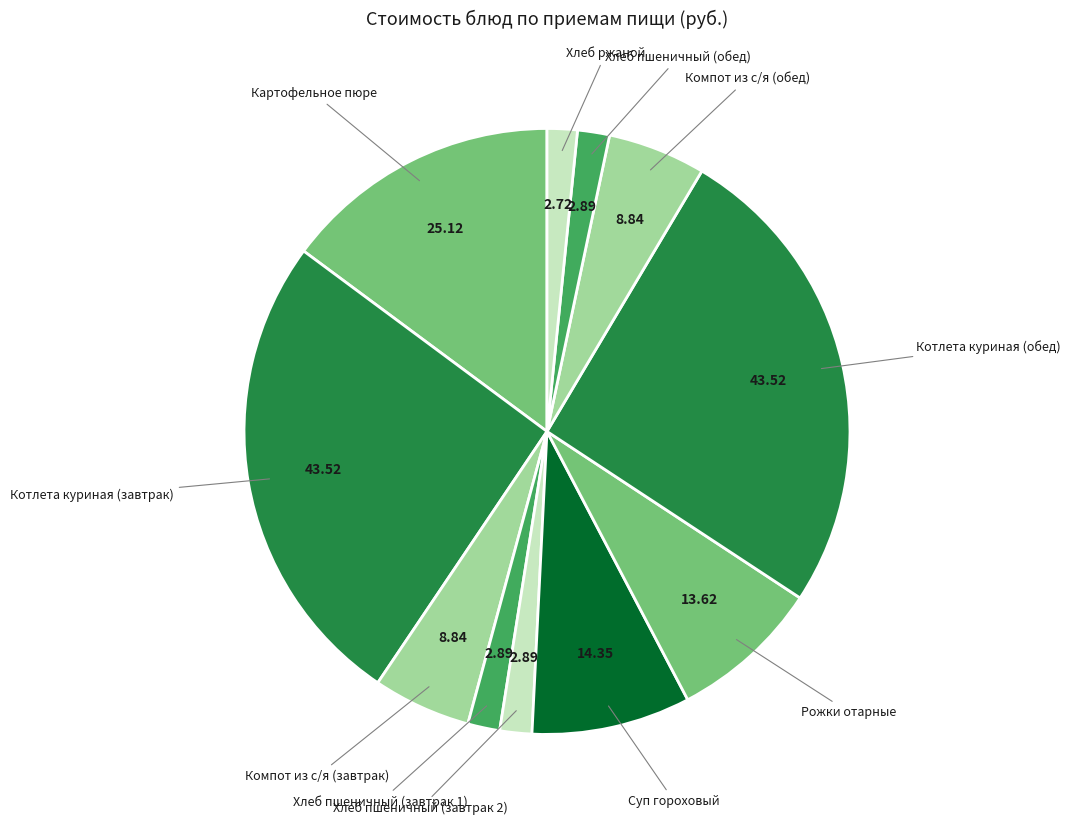

Is there a majority slice in this chart?

No